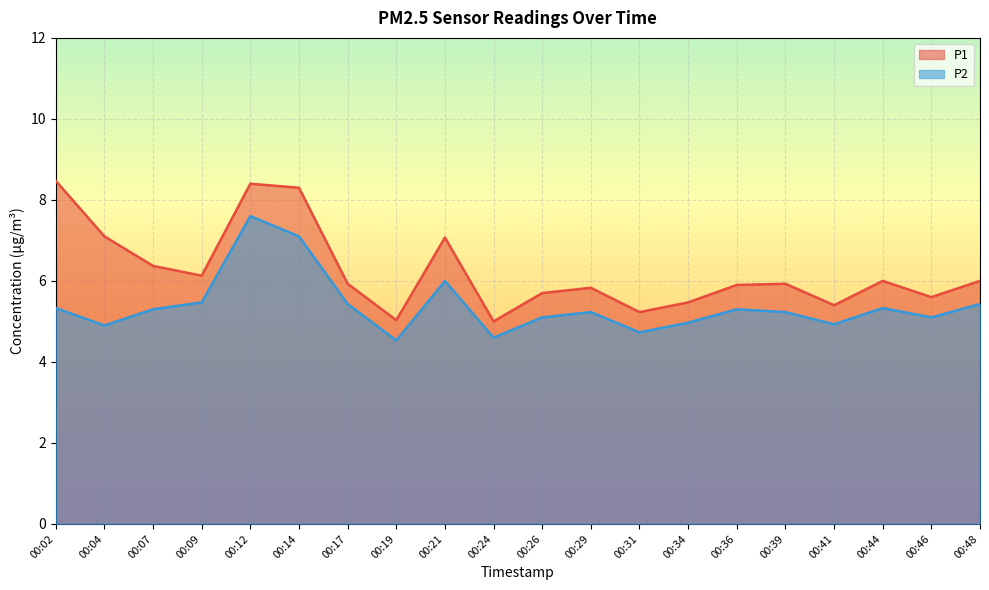

What is the spread (max minus min) of values at 00:04?

2.2